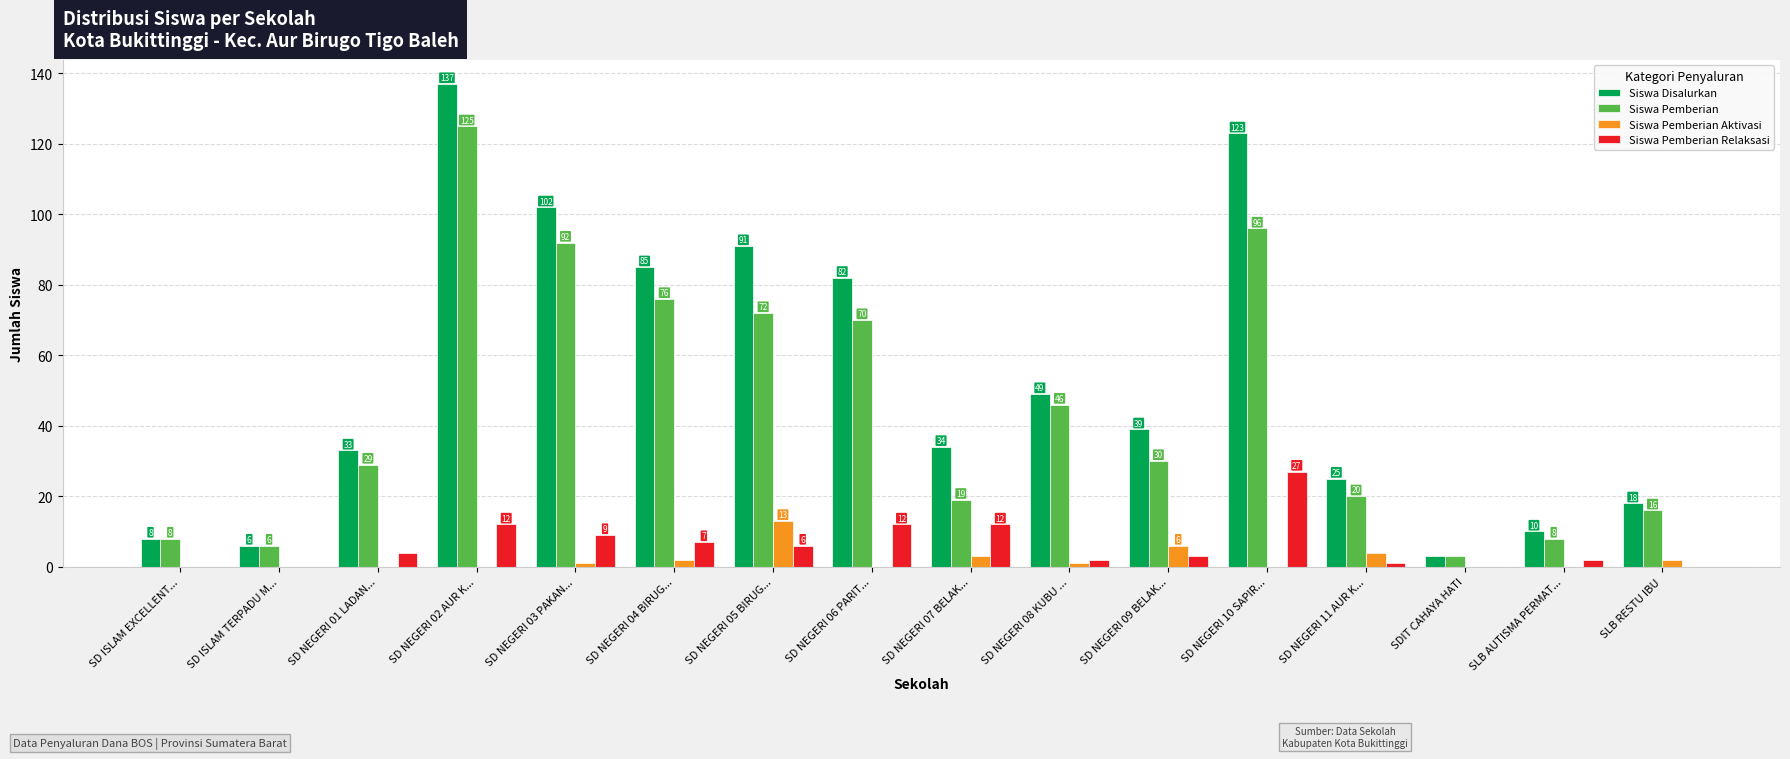

Is it true that Siswa Disalurkan equals 25 at SD NEGERI 11 AUR K...?

True